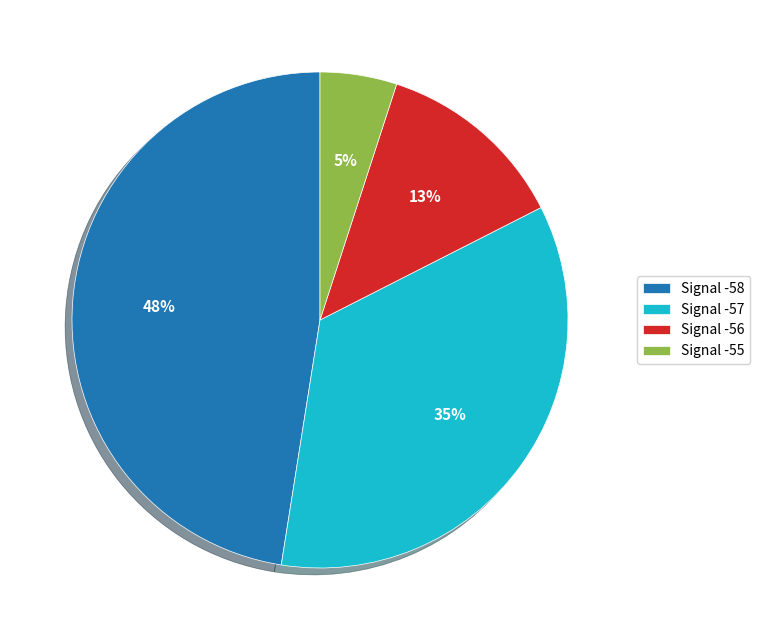

Rank the categories by value from highest to lowest.

Signal -58, Signal -57, Signal -56, Signal -55